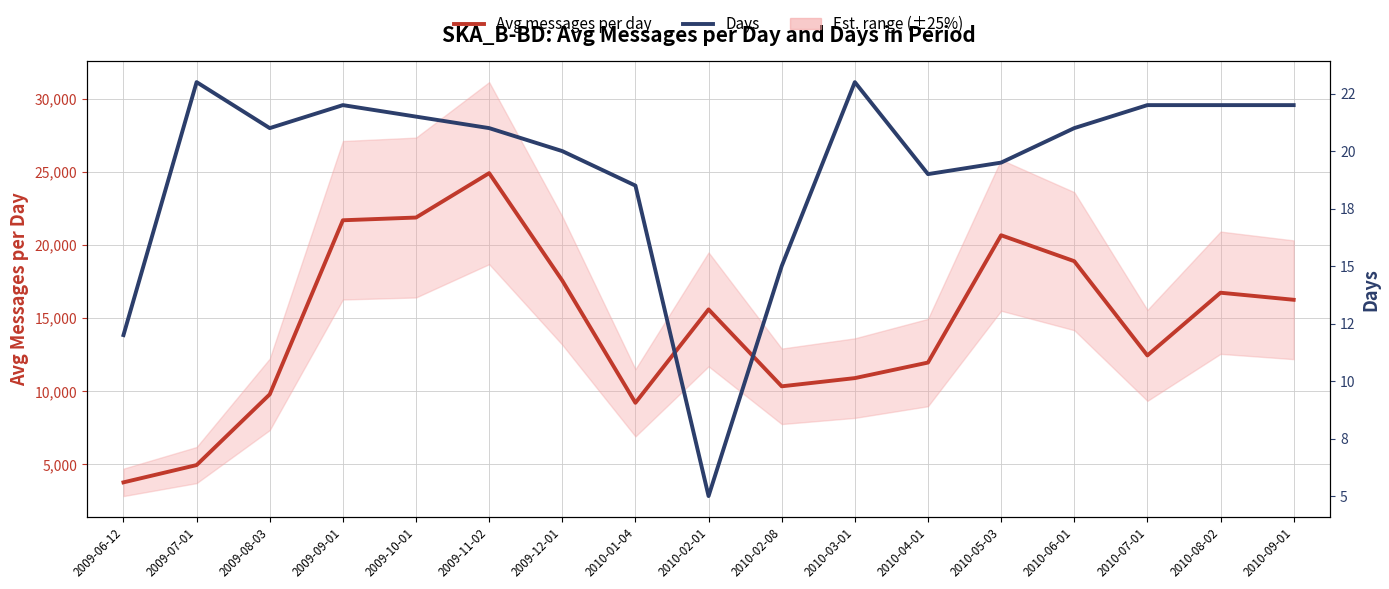

Rank the series by their average value, from lowest to highest.

Days, Avg messages per day